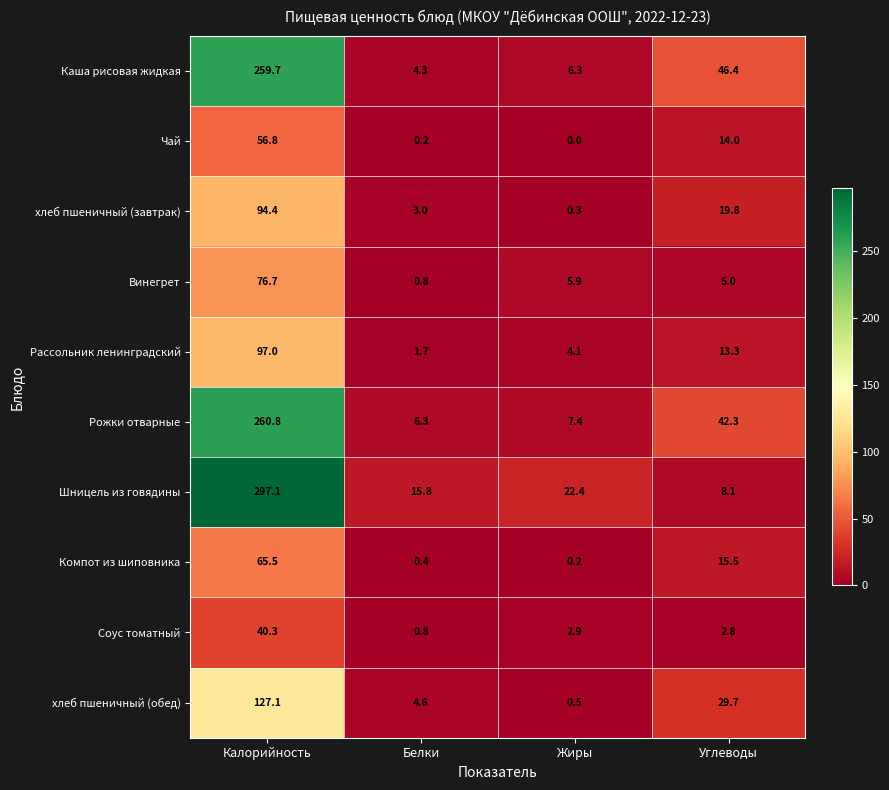

At which label does Винегрет first exceed 5?

Калорийность